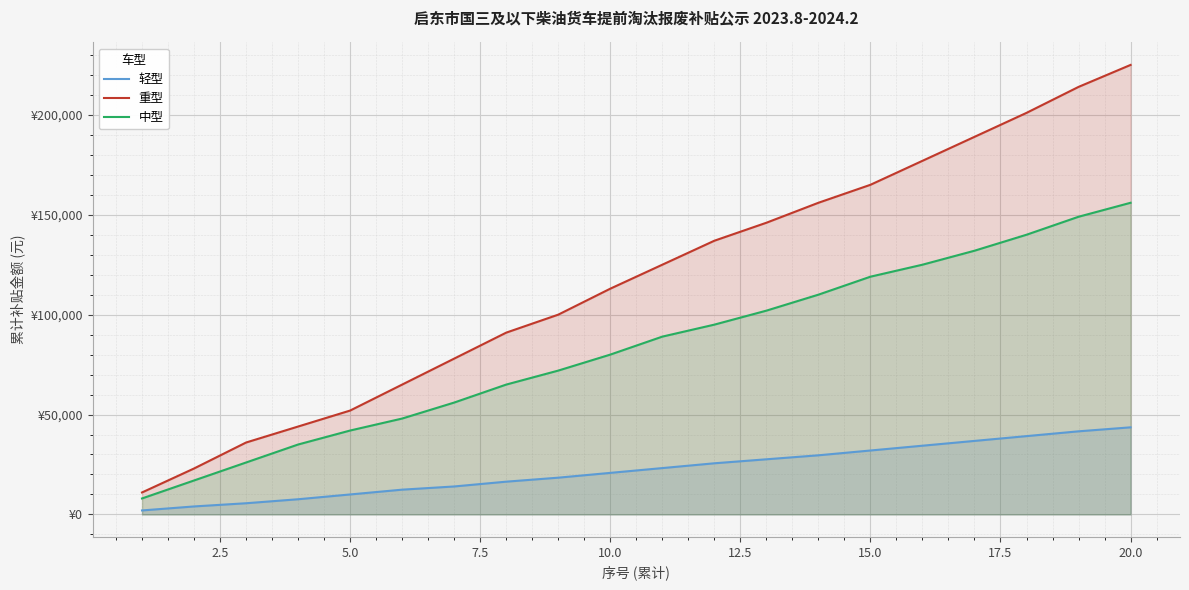

True or false: 重型 has more than 0 points higher than both neighbors.

False